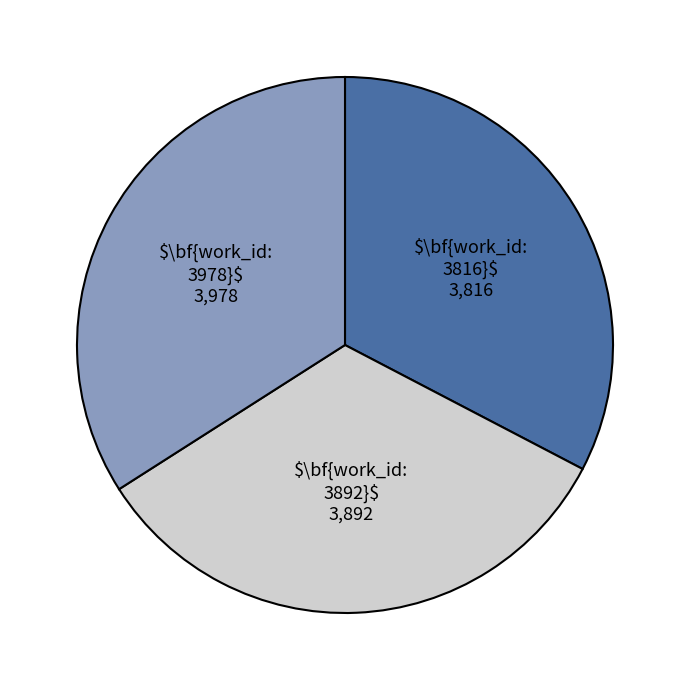

Does any single category account for the majority?

No